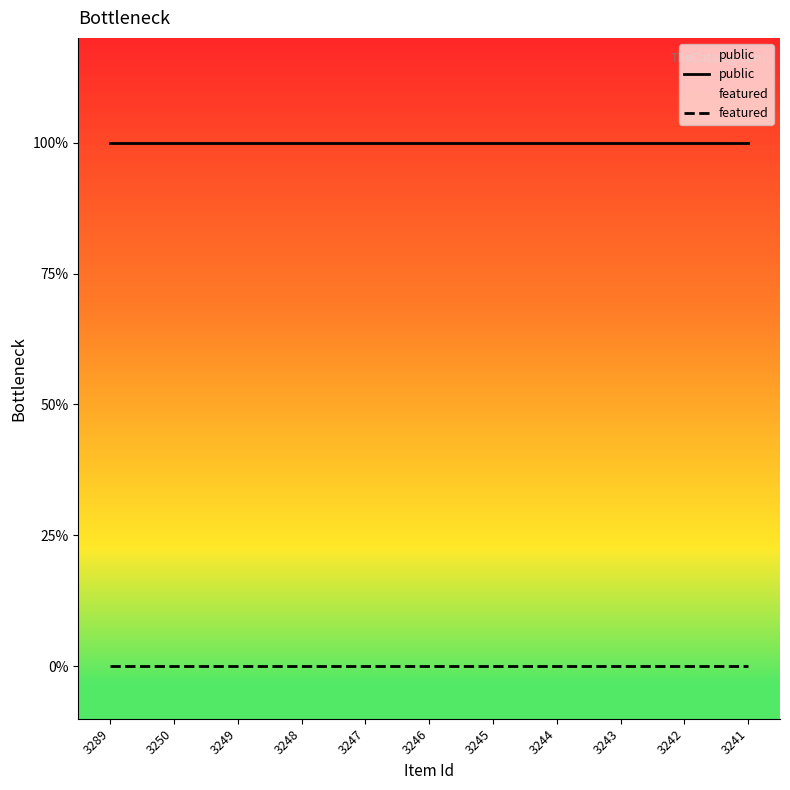

At which category does the chart reach its peak across all series?

3289